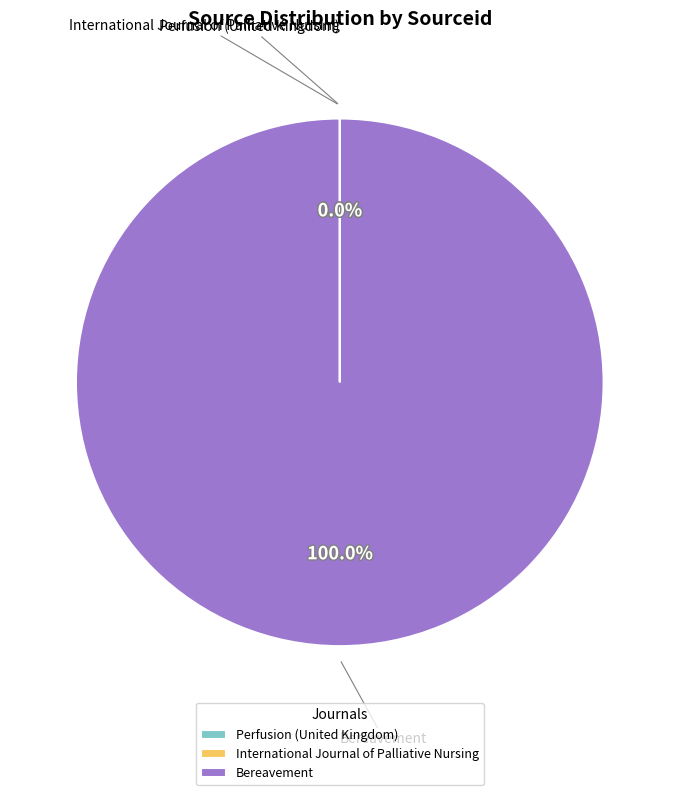

Is there any slice that represents more than half of the pie?

Yes